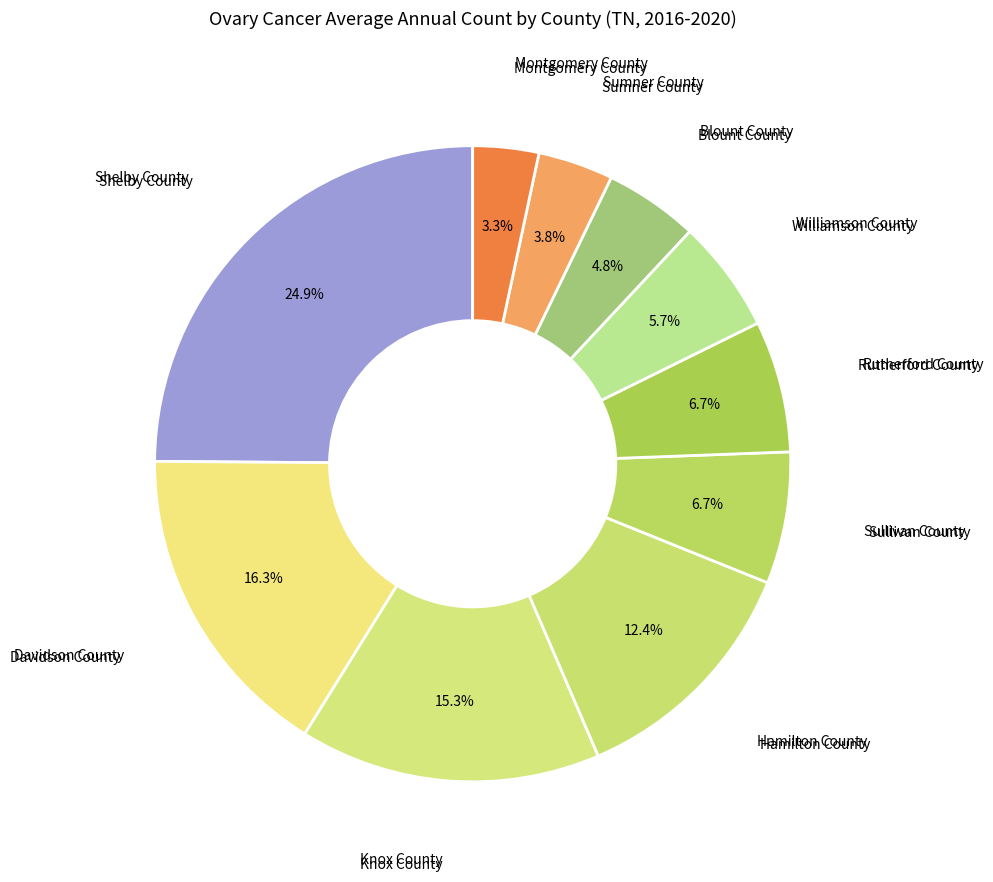

Rank the categories by value from highest to lowest.

Shelby County, Davidson County, Knox County, Hamilton County, Sullivan County, Rutherford County, Williamson County, Blount County, Sumner County, Montgomery County